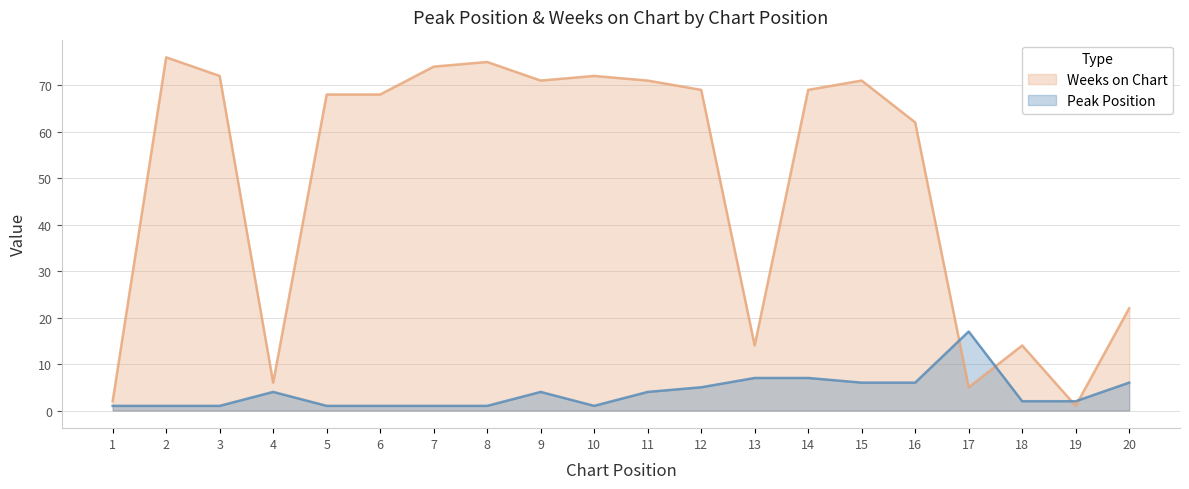

What is the difference between the maximum and second lowest values in the Peak Position series?

16